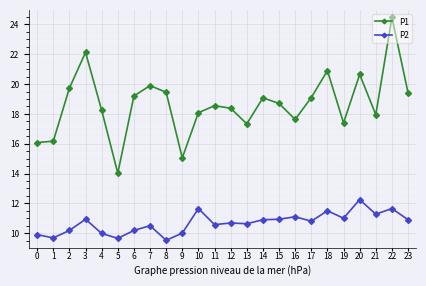

Which series has the largest total across all categories?

P1